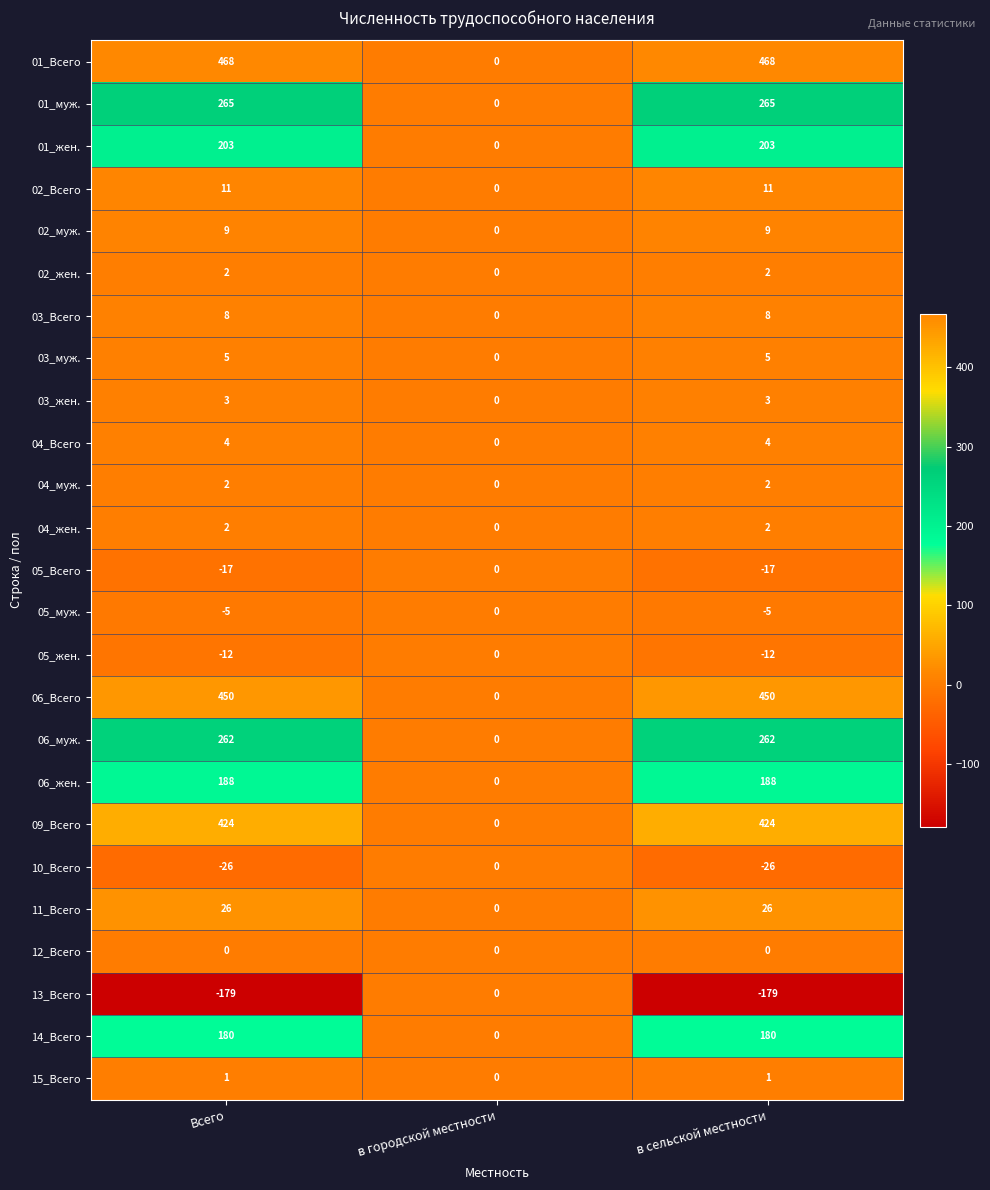

What is the smallest value displayed?

-179